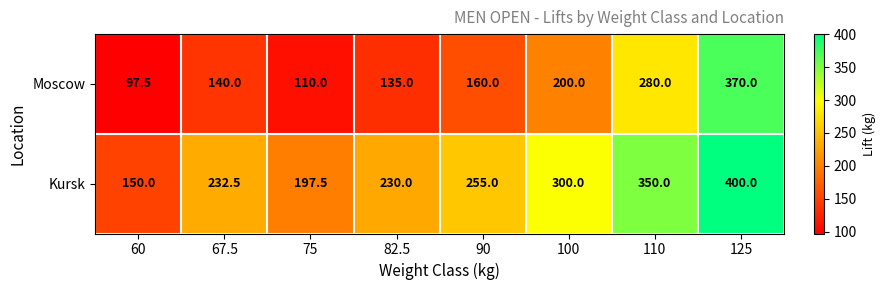

Rank the series by their average value, from lowest to highest.

Moscow, Kursk